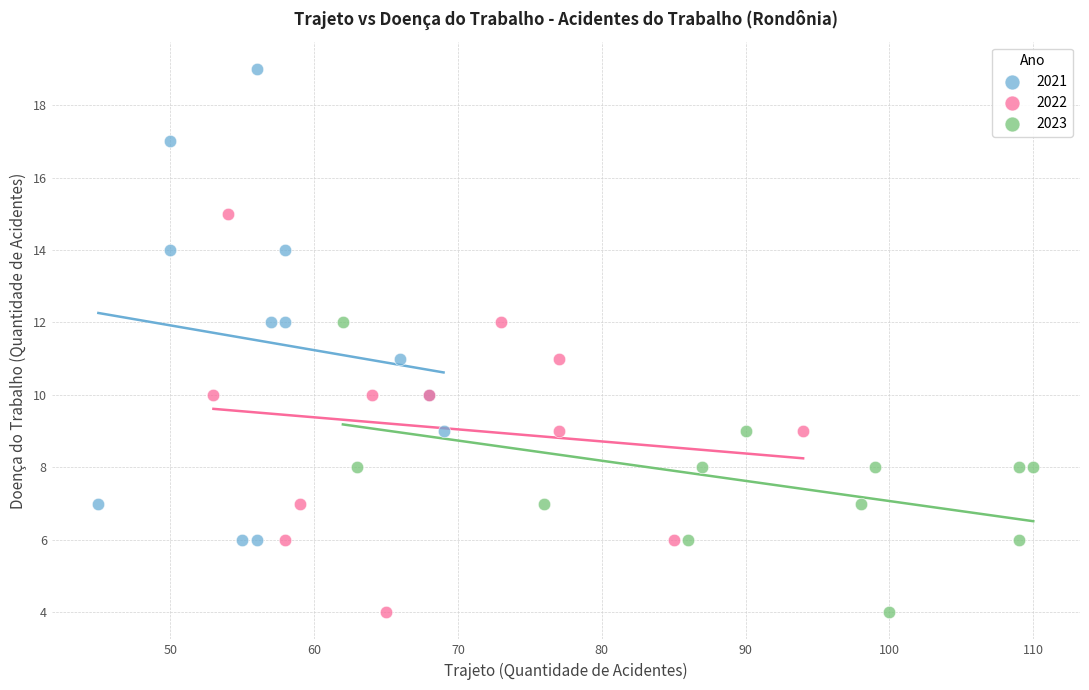

Which series has the widest spread of Y values?

2021